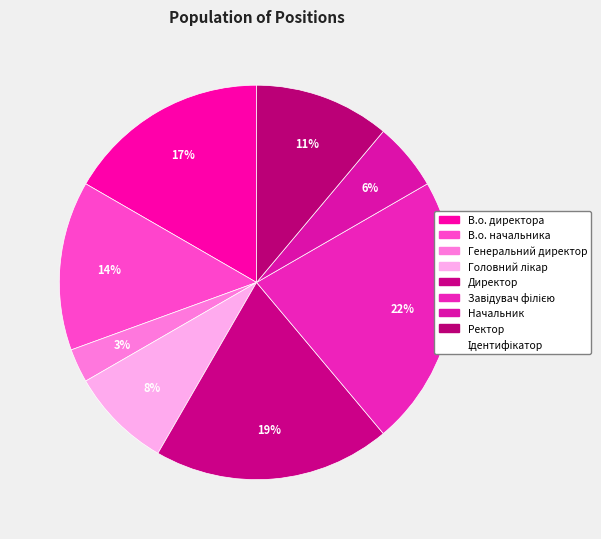

To the nearest percent, what is the difference between the largest and smallest slice percentages?

19%